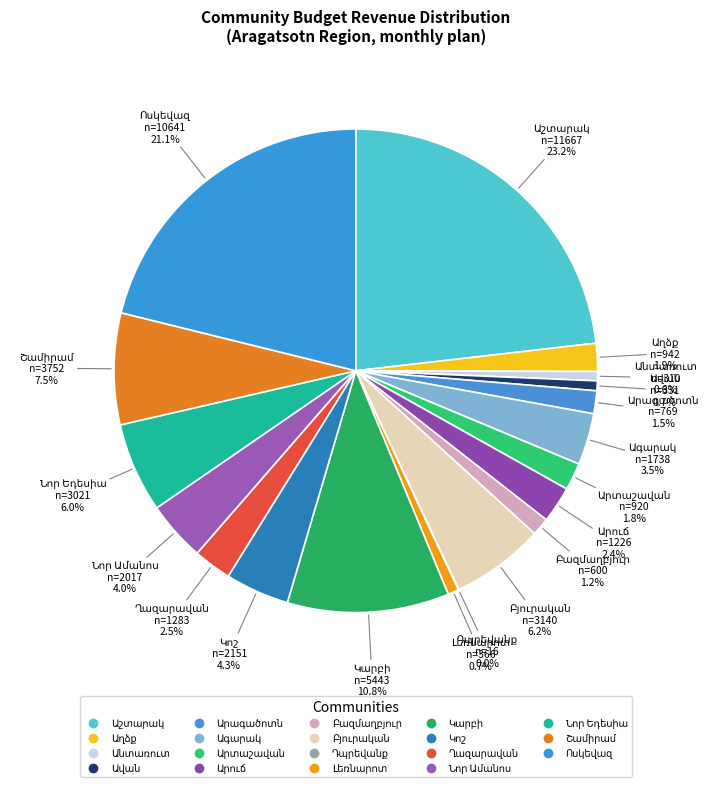

Count the number of slices in the pie.

19